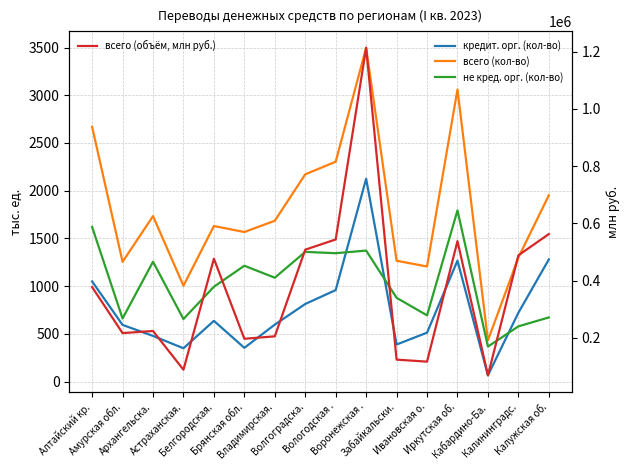

Reading left to right, extract all data points from this chart.

кредит. орг. (кол-во): 1048.9	593.6	478.2	348.9	636.2	353.3	596.7	812.8	958.4	2125.1	388.2	512.2	1266.9	65.2	720.9	1279.5
всего (кол-во): 2668.7	1254.3	1733.6	1004.0	1629.6	1566.8	1684.9	2171.5	2303.2	3497.5	1265.7	1205.9	3060.5	431.8	1299.3	1951.4
не кред. орг. (кол-во): 1619.8	660.7	1255.4	655.1	993.4	1213.5	1088.1	1358.7	1344.9	1372.4	877.5	693.7	1793.7	366.6	578.3	672.0
всего (объём, млн руб.): 377103.9	216328.6	223635.3	88250.7	476356.1	196446.8	204982.3	507818.4	543553.6	1213558.6	123542.5	116523.5	537835.3	68665.6	488107.8	562408.3